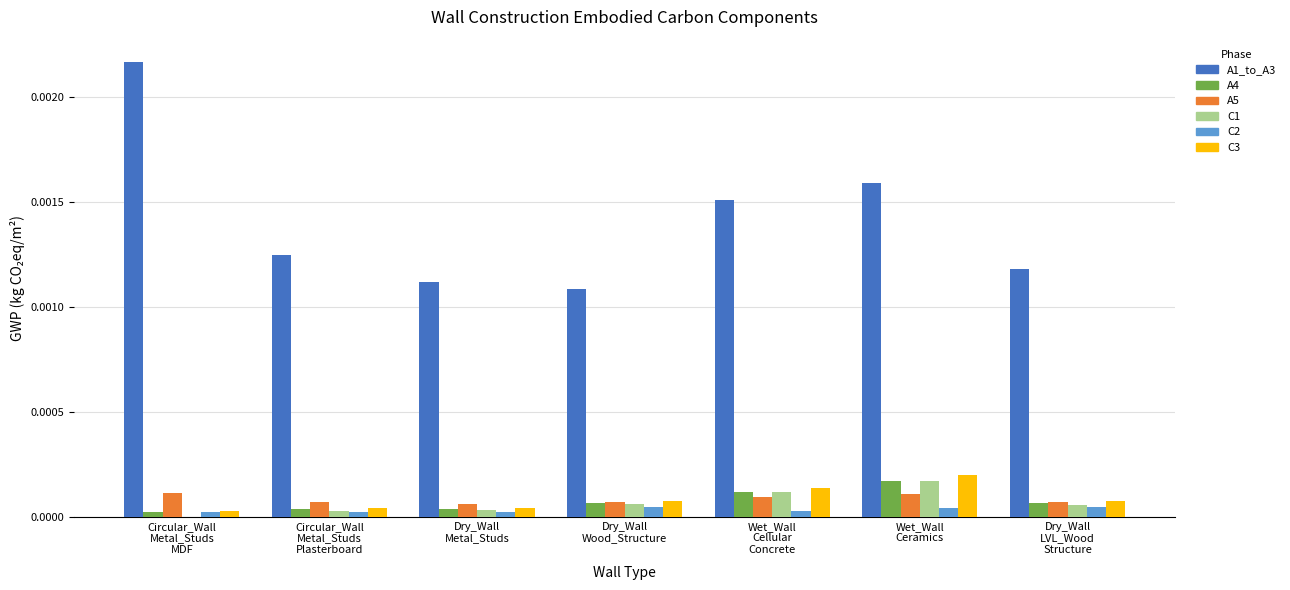

Which series has the largest total across all categories?

A1_to_A3